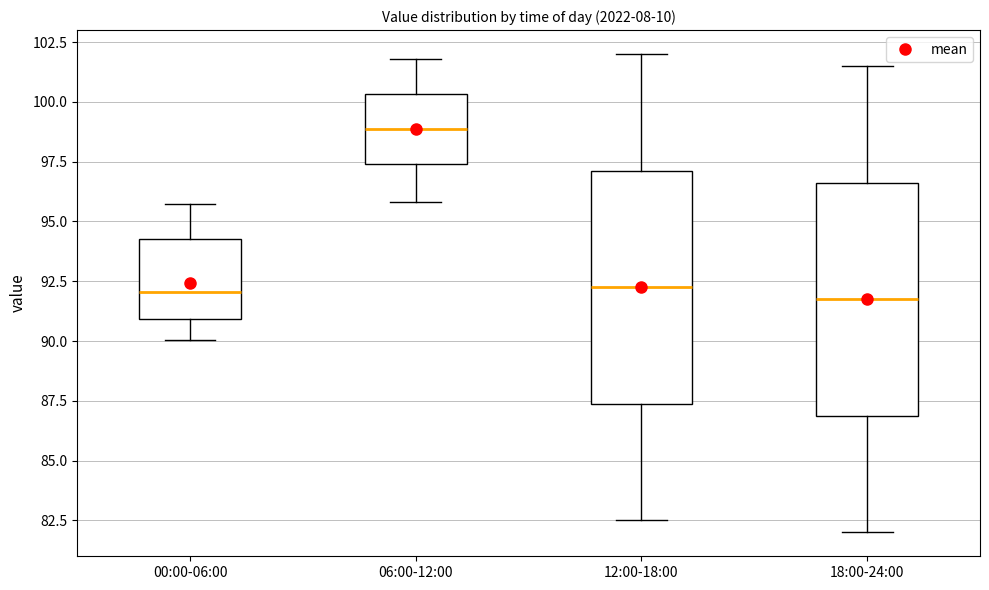

Reading left to right, transcribe this box plot: for each box, give where its median line is, the range the box spans, and where its two whiskers end, as read against the y-axis. The values are not printed on the chart, so give them approximately, as read against the axis.

00:00-06:00: median 92.0, box 91.0 to 94.5, whiskers 90.0 to 95.5
06:00-12:00: median 99.0, box 97.5 to 100.5, whiskers 96.0 to 102.0
12:00-18:00: median 92.5, box 87.5 to 97.0, whiskers 82.5 to 102.0
18:00-24:00: median 92.0, box 87.0 to 96.5, whiskers 82.0 to 101.5